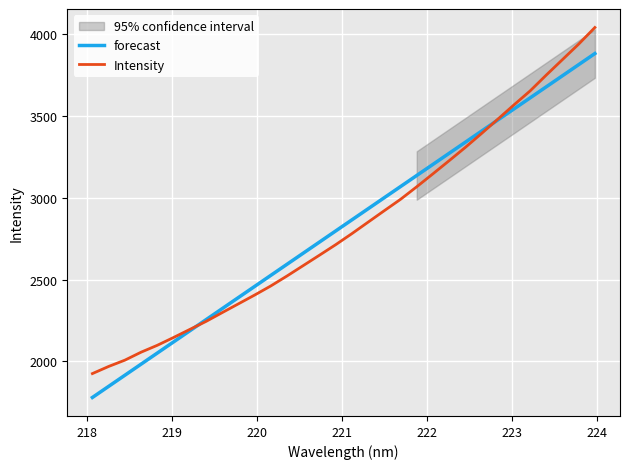

What is the minimum value for Intensity?

1925.5